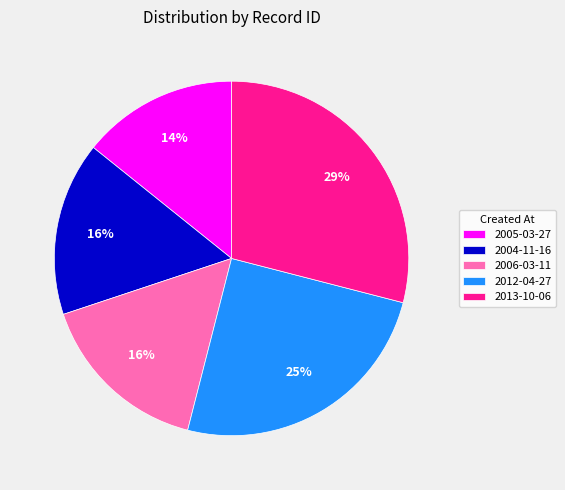

Do 2013-10-06 and 2005-03-27 together represent more than half of the pie?

No